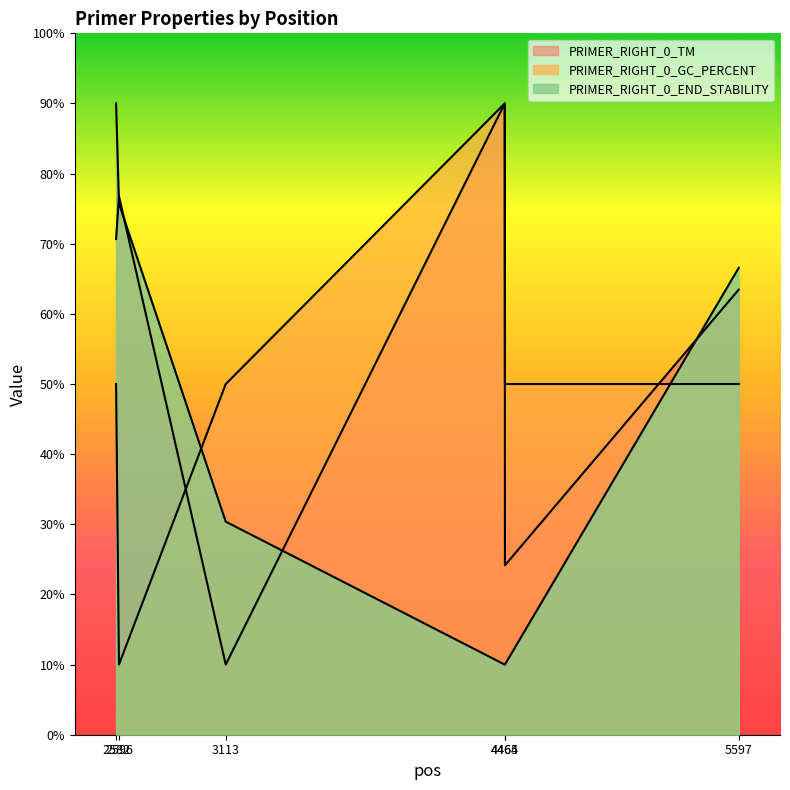

What are all the series names shown in the legend?

PRIMER_RIGHT_0_TM, PRIMER_RIGHT_0_GC_PERCENT, PRIMER_RIGHT_0_END_STABILITY